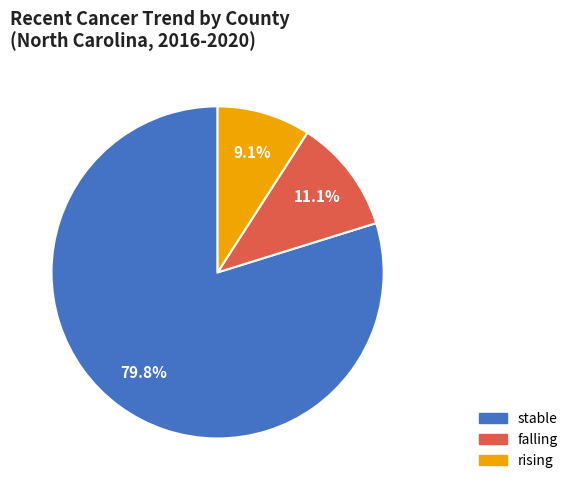

The falling slice represents 11% of the pie. True or false?

True